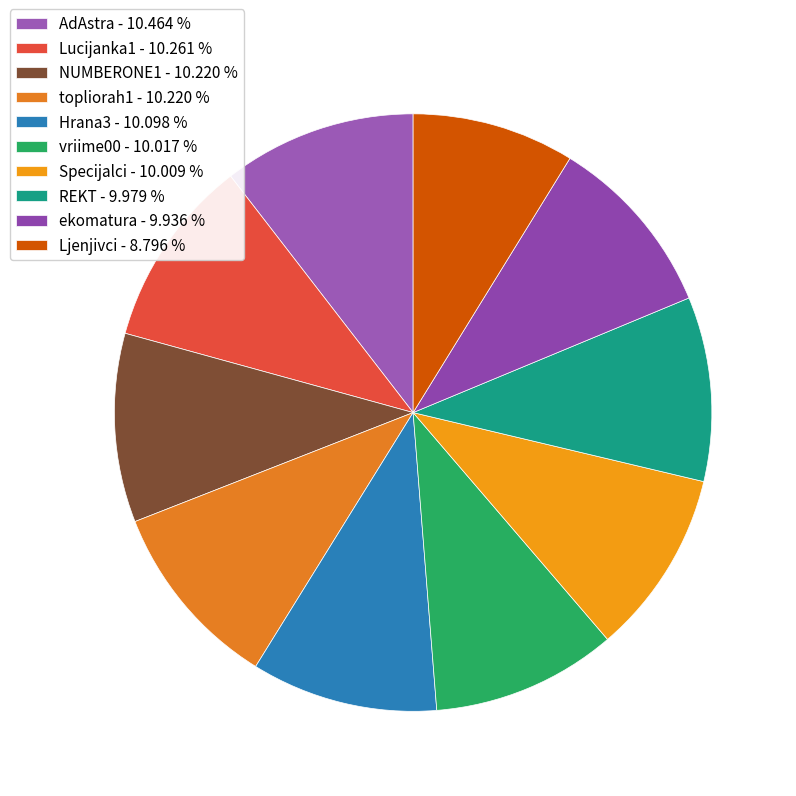

Is there a majority slice in this chart?

No